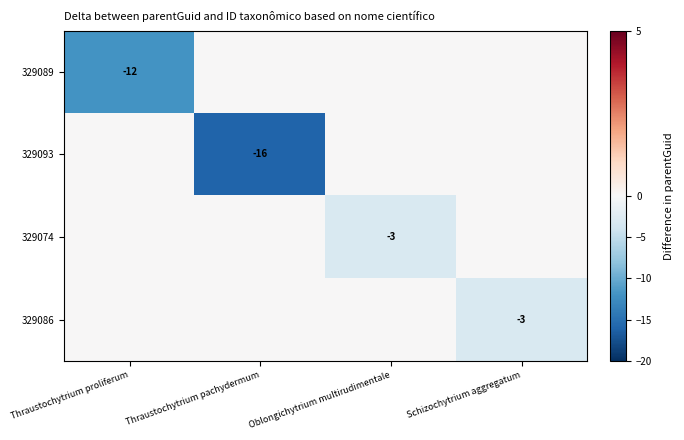

True or false: 329093 has a value of -16 at Thraustochytrium pachydermum.

True